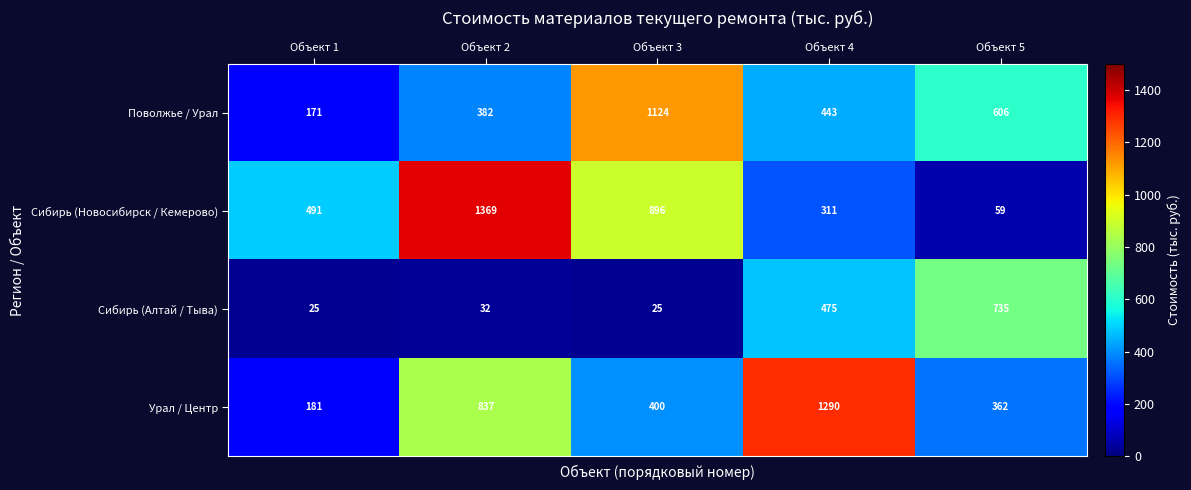

Reading left to right, transcribe all the data shown in this chart.

Поволжье / Урал: 171	382	1124	443	606
Сибирь (Новосибирск / Кемерово): 491	1369	896	311	59
Сибирь (Алтай / Тыва): 25	32	25	475	735
Урал / Центр: 181	837	400	1290	362